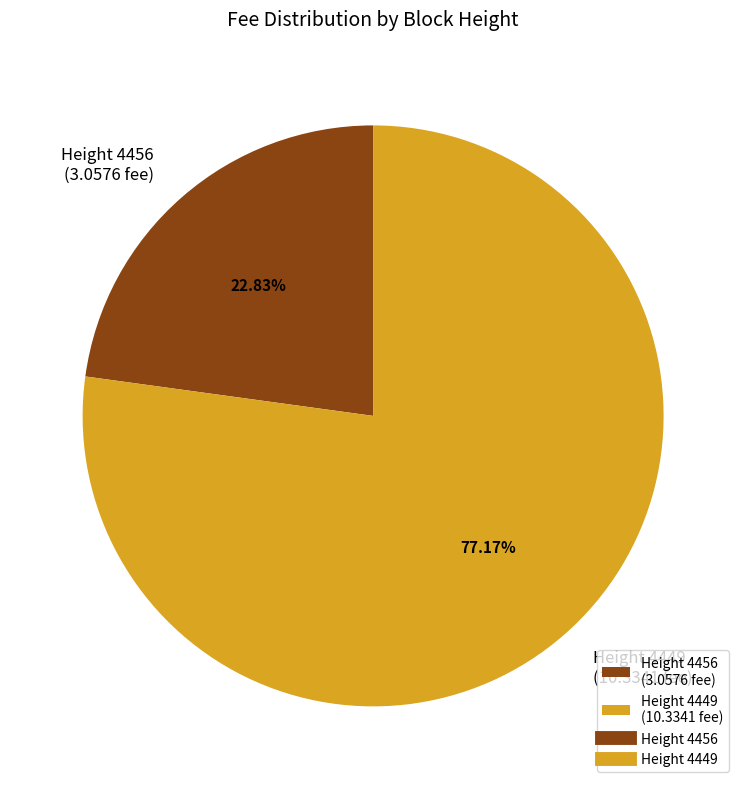

Which slice is the largest?

Height 4449 (10.3341 fee)